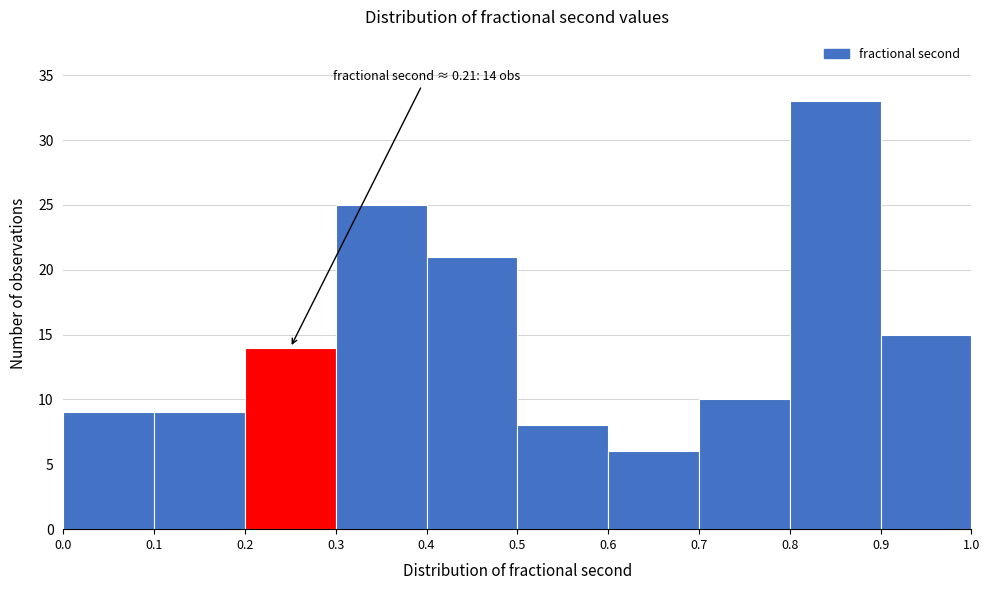

Which range on the x-axis has the tallest bar?

0.8 to 0.9